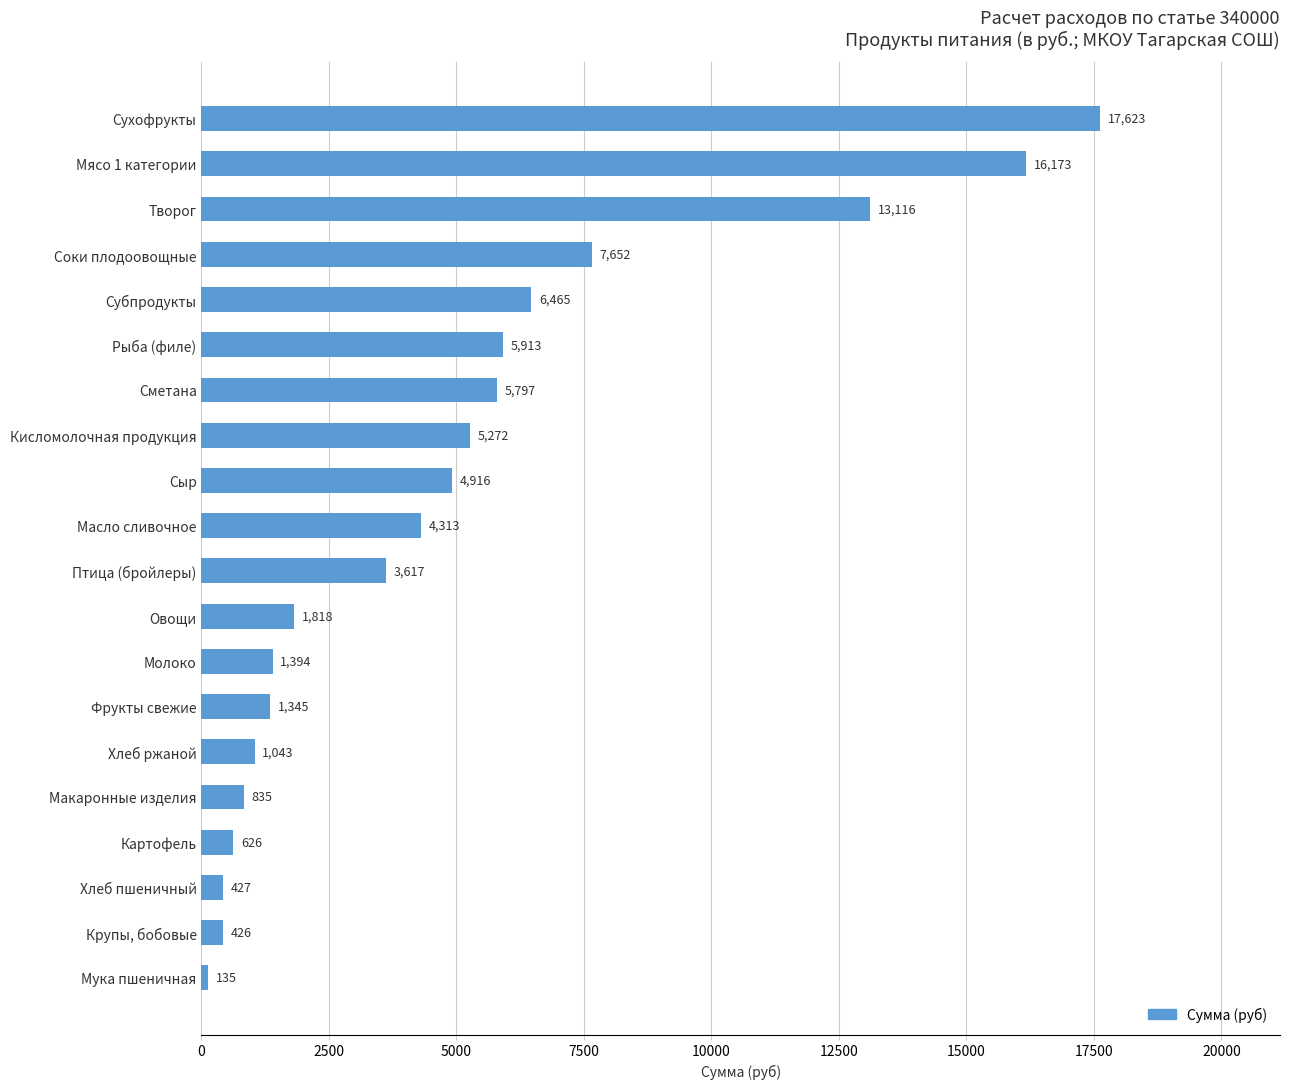

What is the minimum value shown in the chart?

135.3